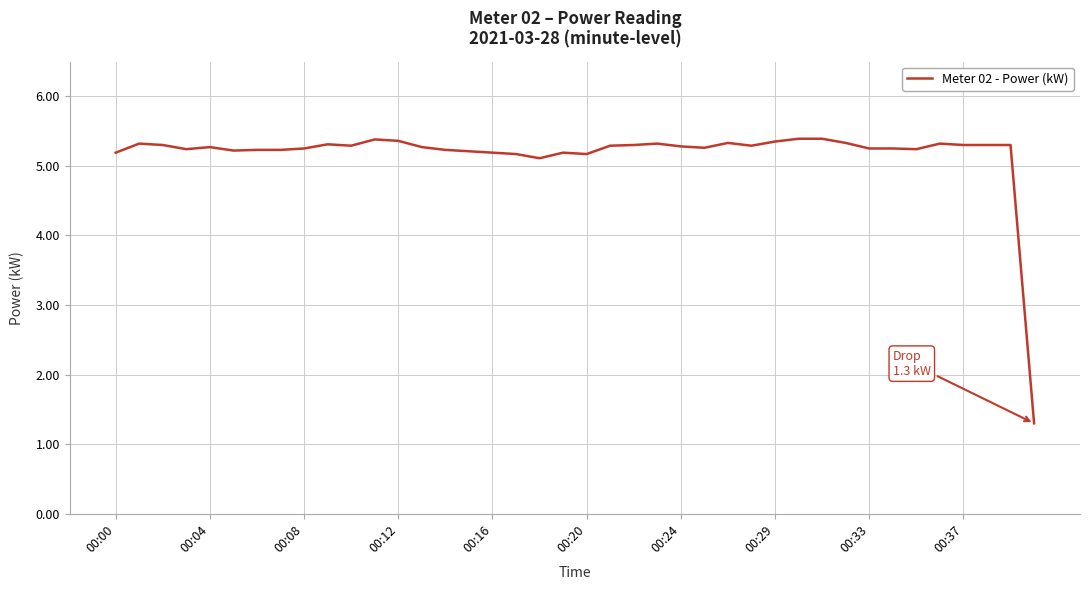

What is the maximum value shown in the chart?

5.4